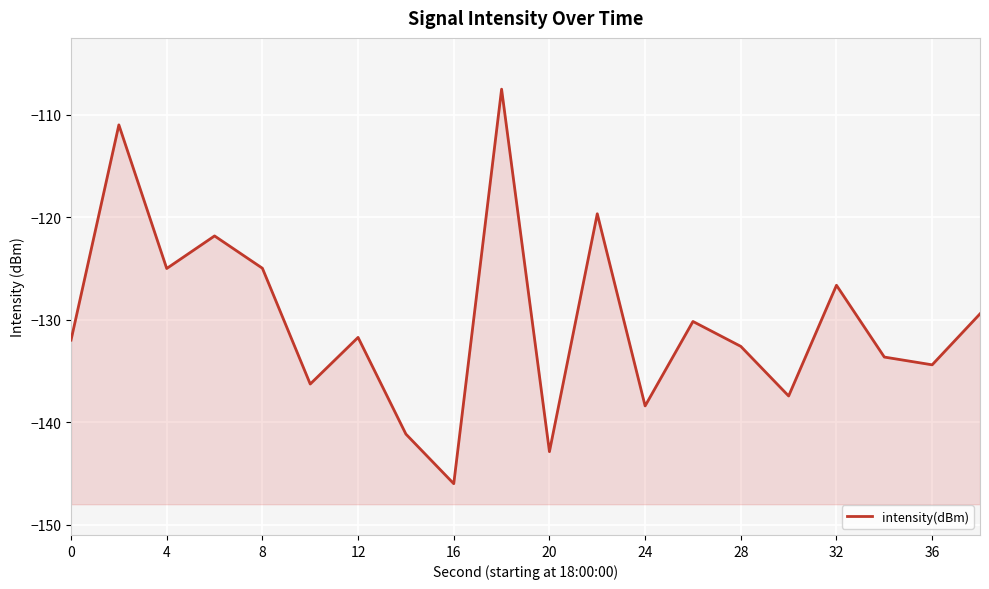

How many points are higher than both their immediate neighbors (excluding endpoints)?

7